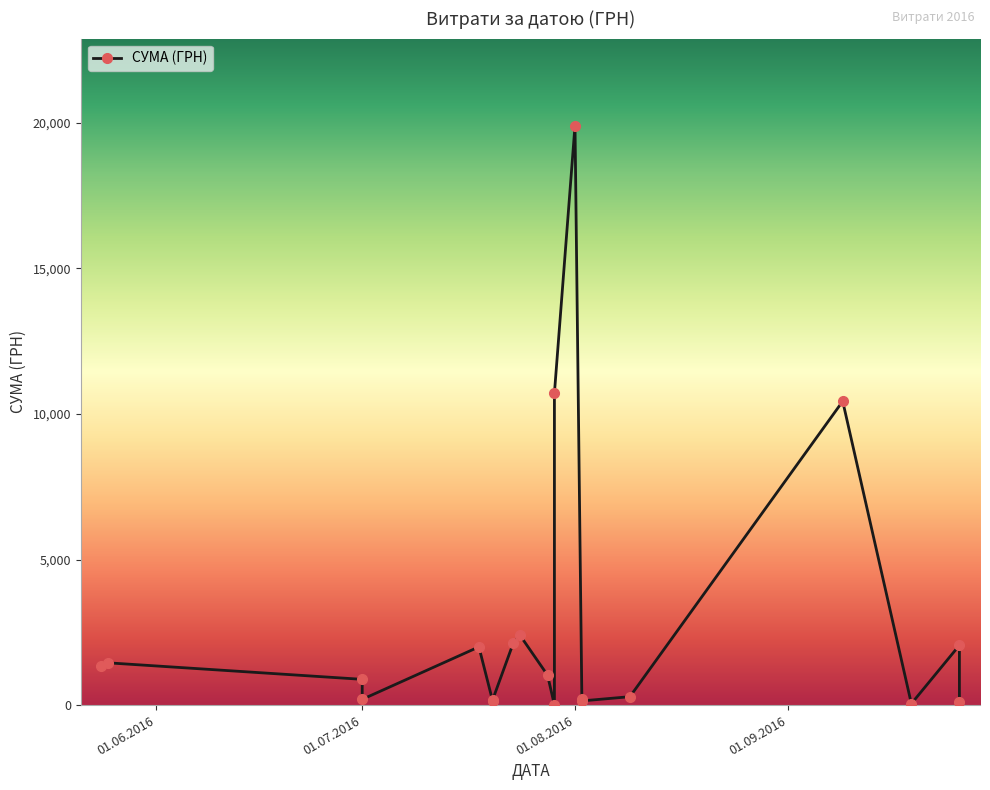

The value at 01.06.2016 is 899.2. True or false?

False